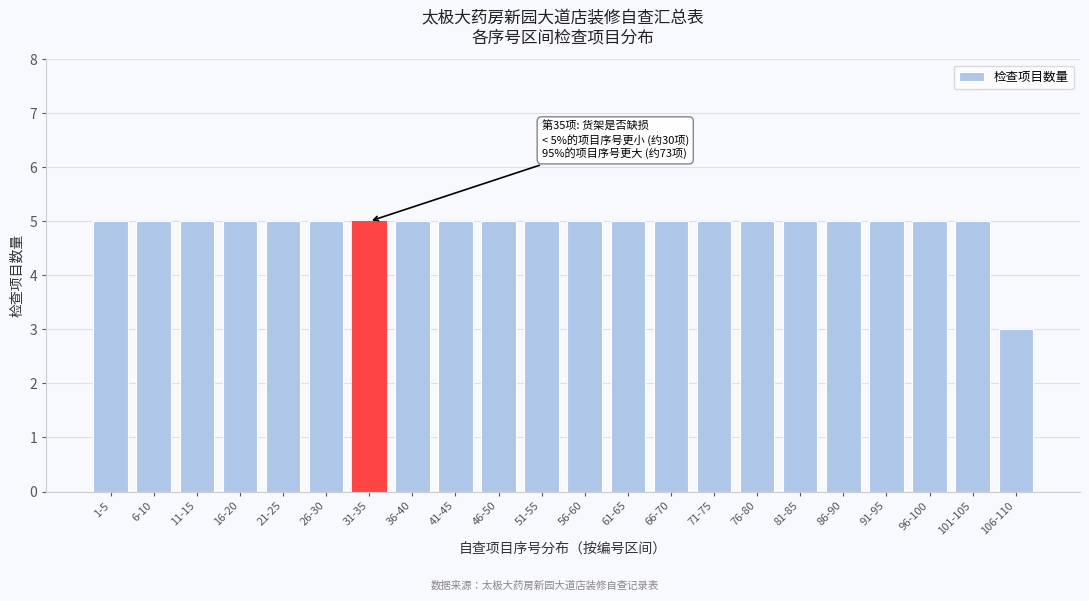

Reading left to right, extract all data points from this chart.

1-5=5	6-10=5	11-15=5	16-20=5	21-25=5	26-30=5	31-35=5	36-40=5	41-45=5	46-50=5	51-55=5	56-60=5	61-65=5	66-70=5	71-75=5	76-80=5	81-85=5	86-90=5	91-95=5	96-100=5	101-105=5	106-110=3